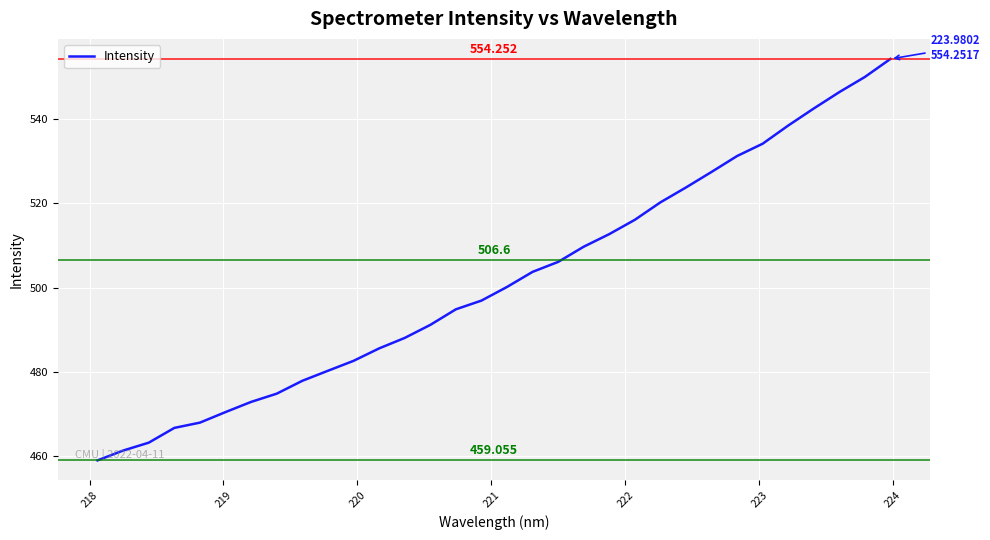

Does the chart display data point markers on the line(s)?

No